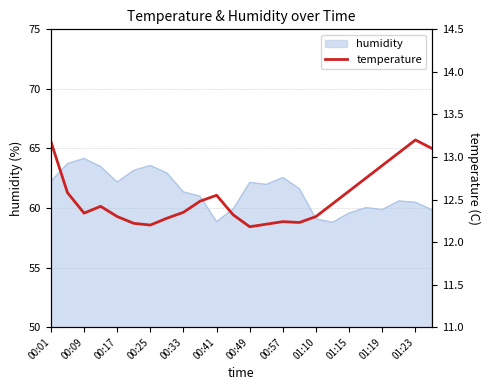

What is the maximum value for humidity?

64.2